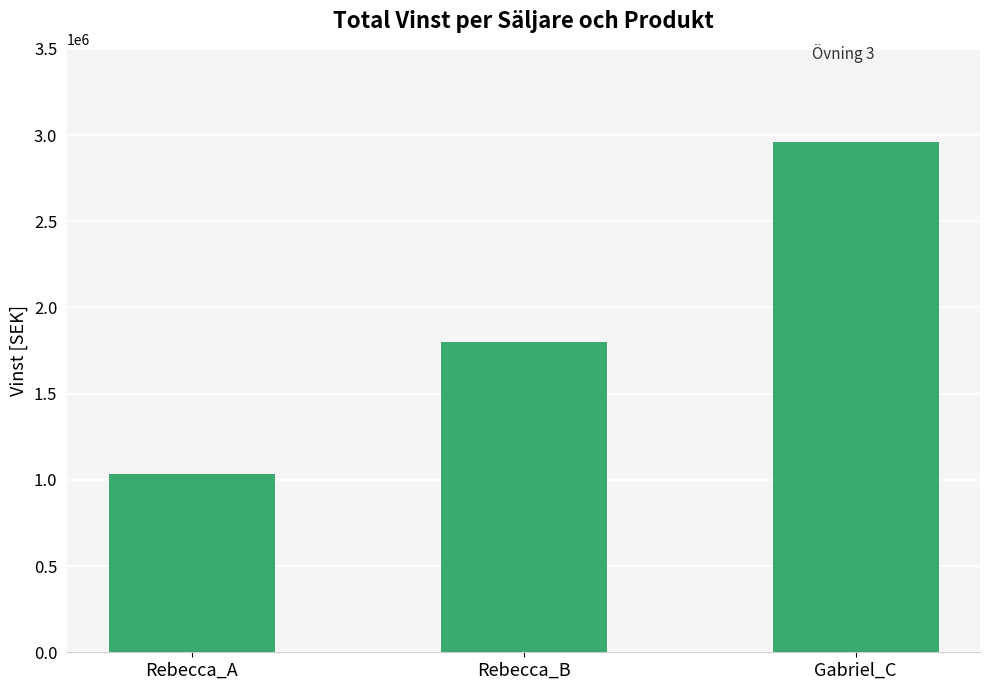

What position from the left is Rebecca_B?

2